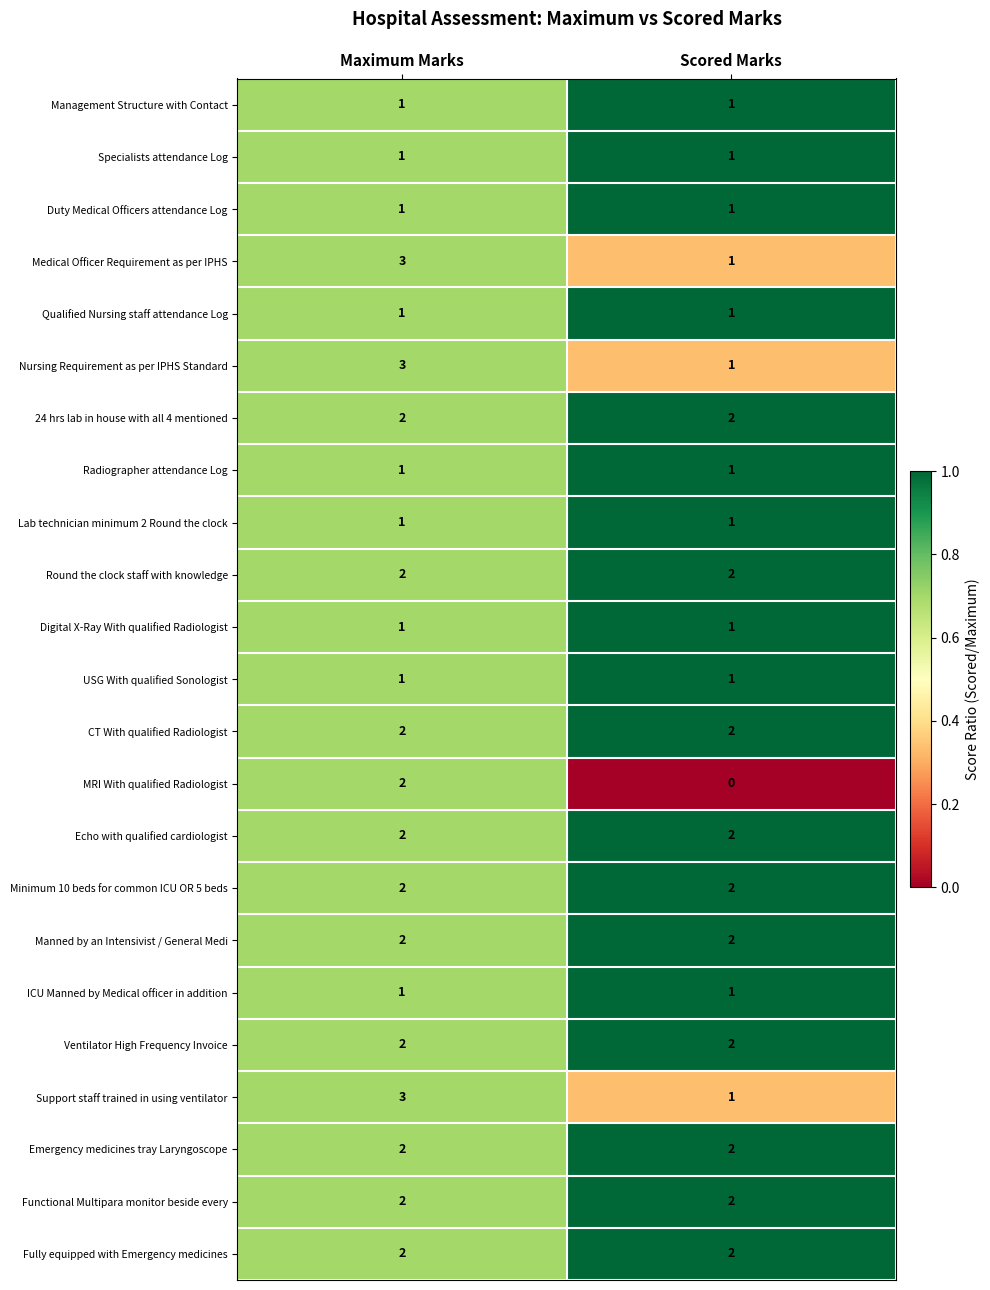

True or false: Medical Officer Requirement as per IPHS has a value of 3 at Maximum Marks.

True